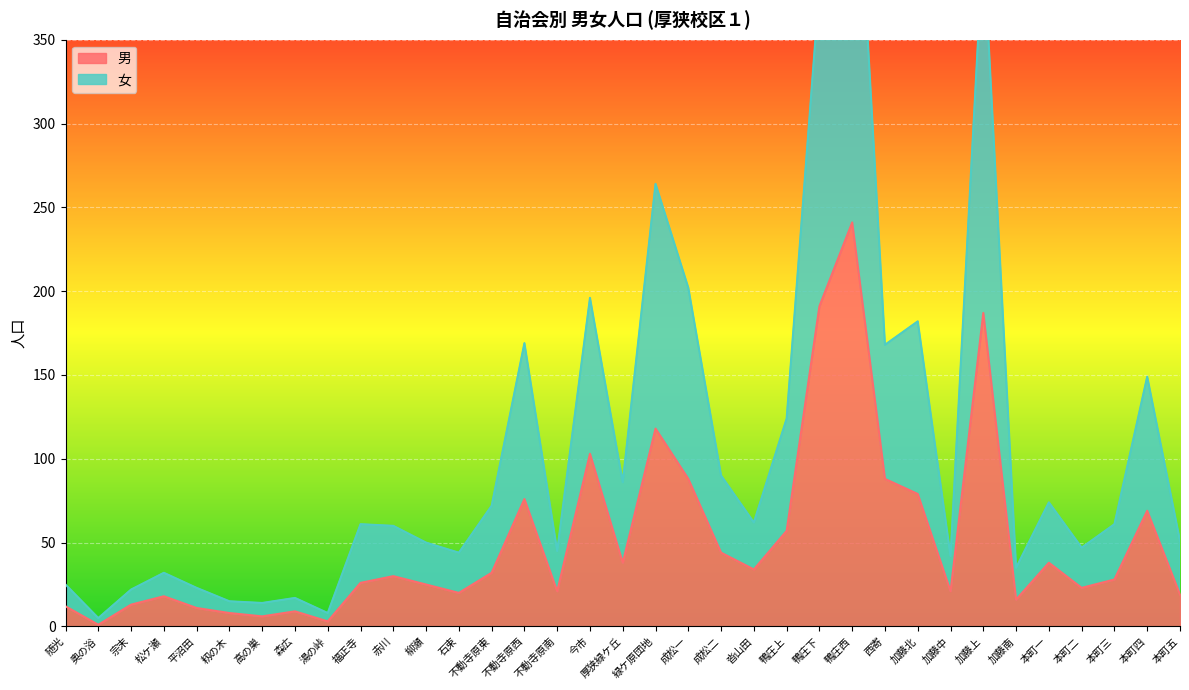

Is it true that 男 equals 320 at 鴨庄西?

False